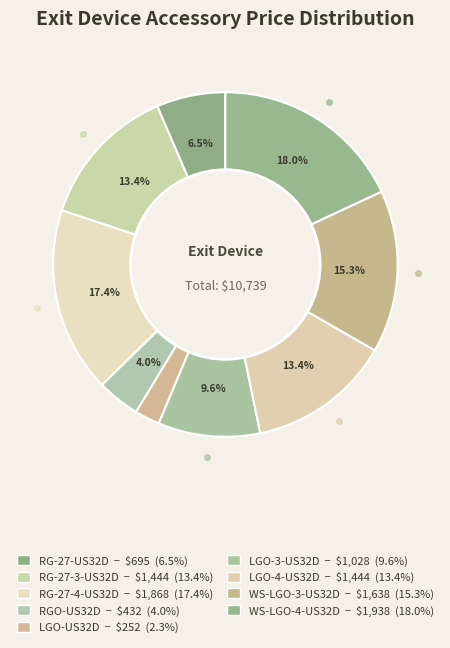

Which slice is the smallest?

LGO-US32D